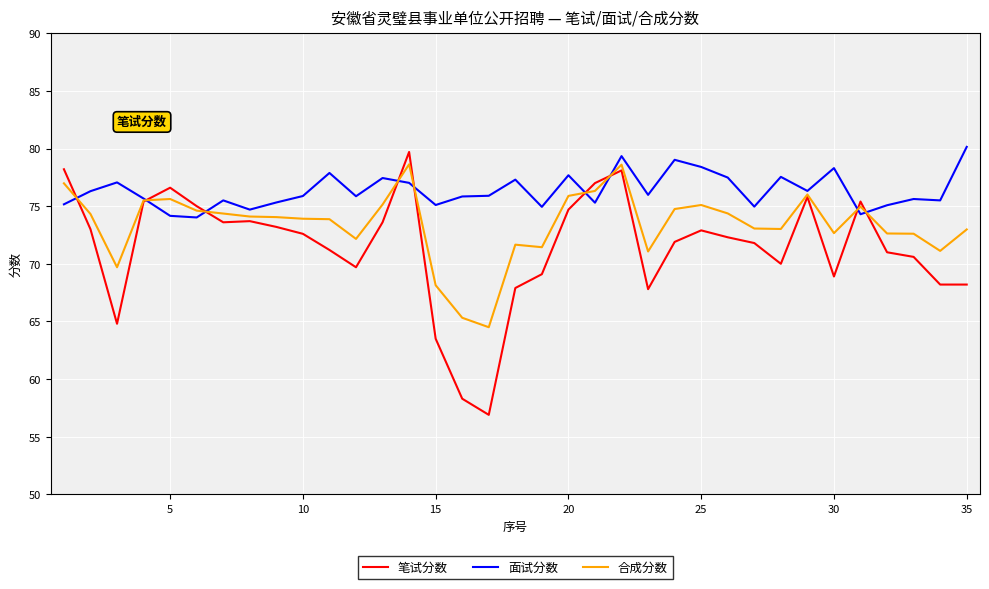

Which series has the largest total across all categories?

面试分数